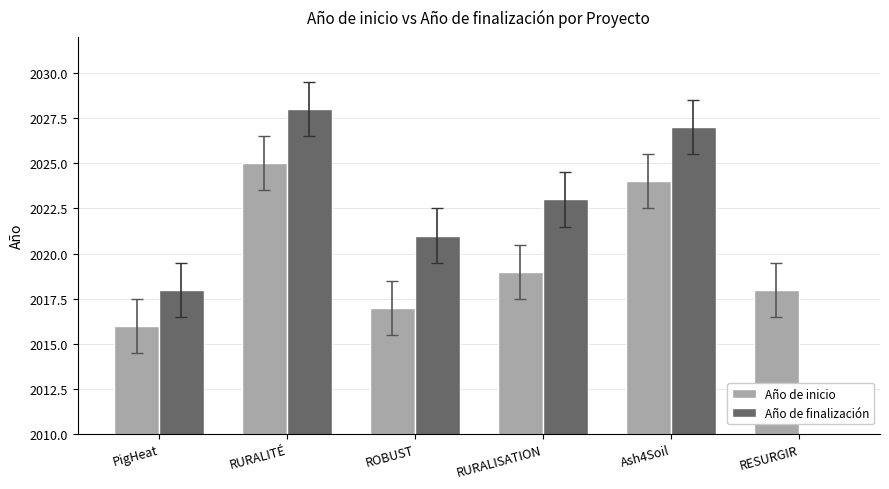

True or false: Año de inicio has a value of 1162 at PigHeat.

False